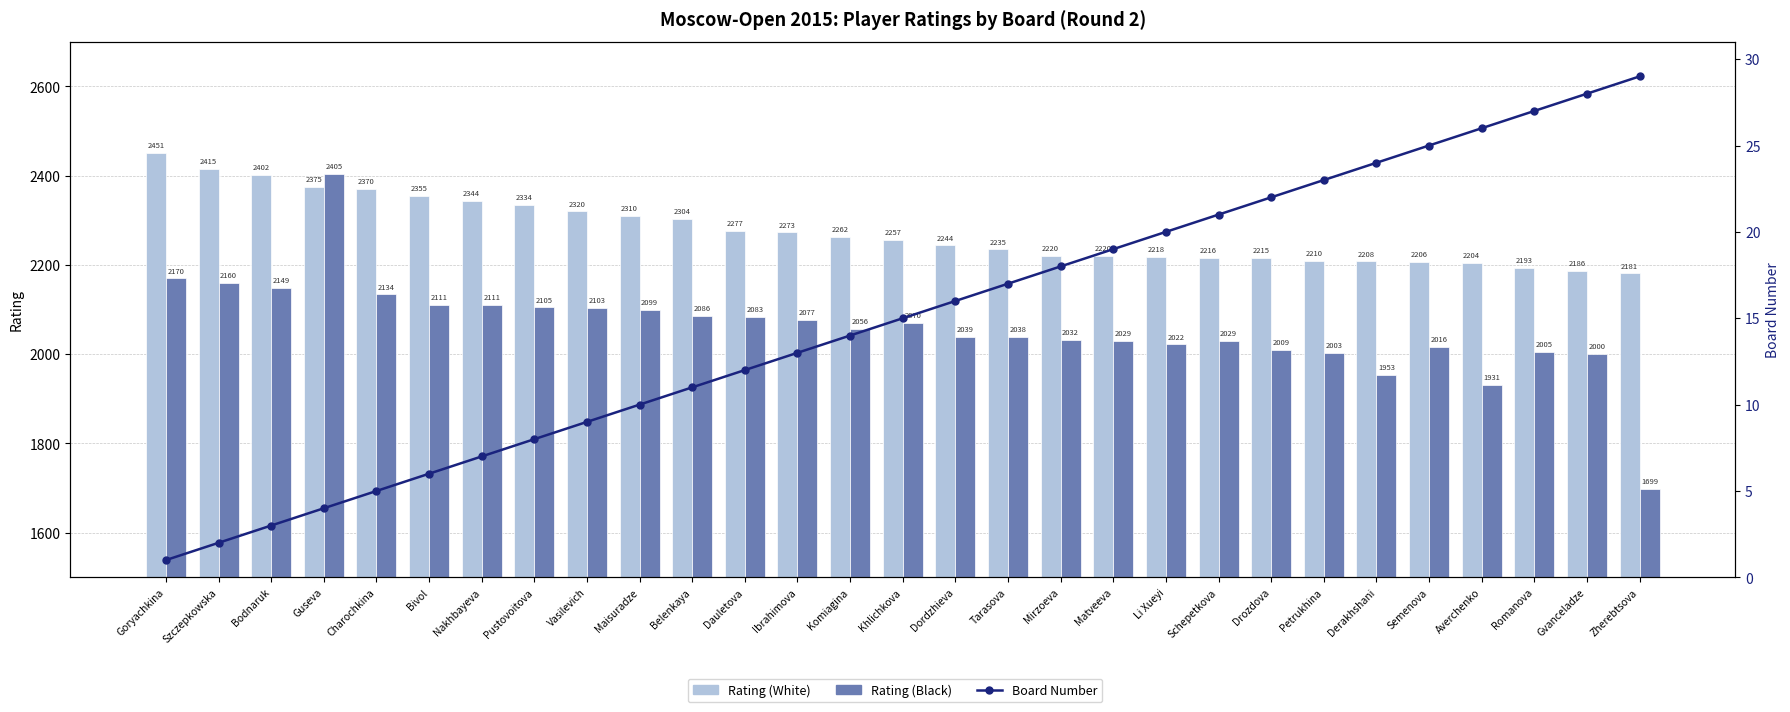

What is the sum of the Rating (White) values at Zherebtsova and Dordzhieva?

4425